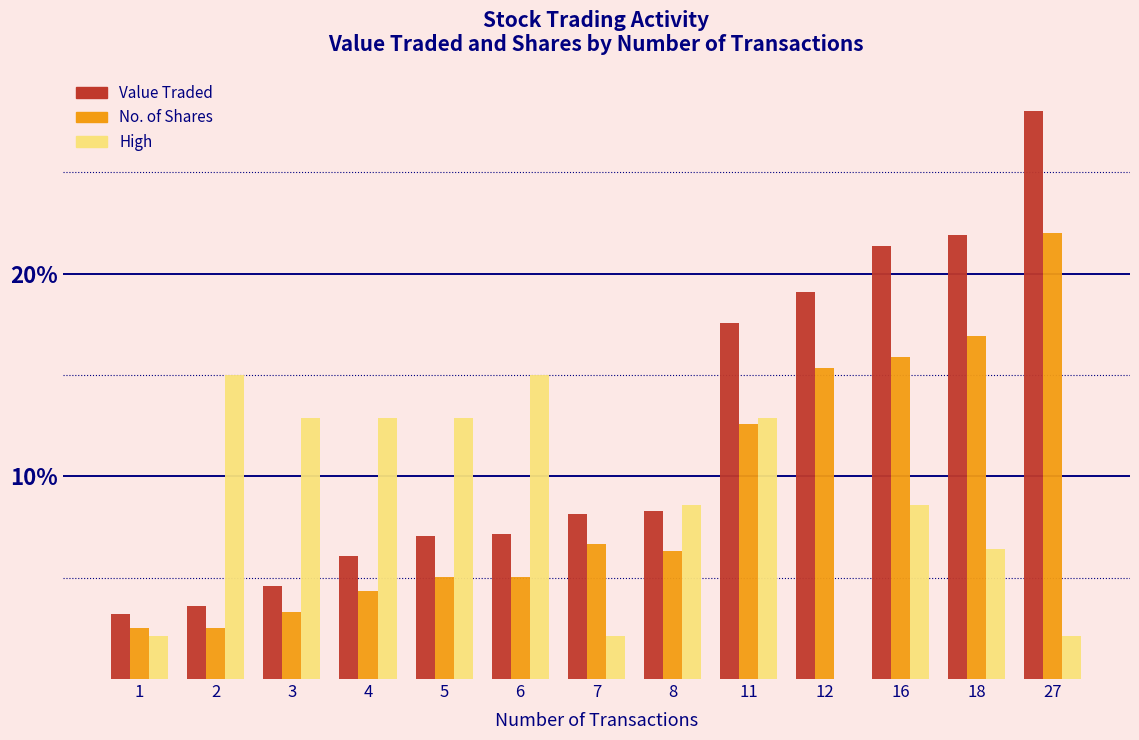

At which label does Value Traded first exceed 8?

7